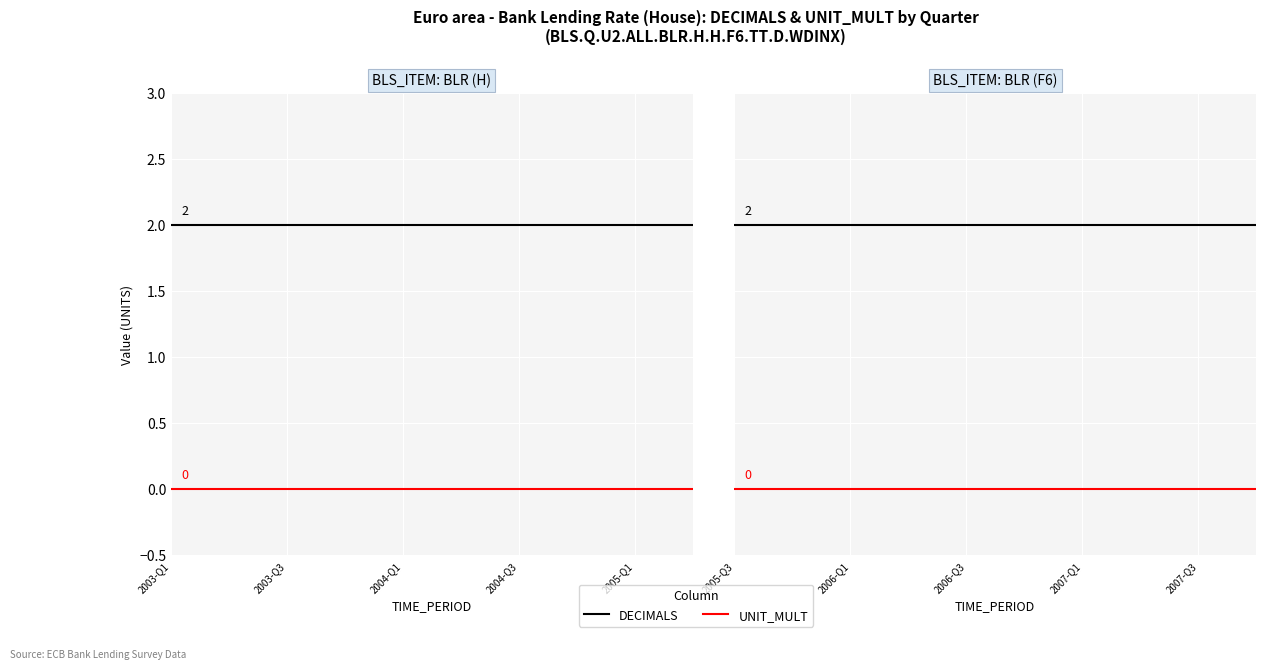

How many categories are shown in the chart?

10